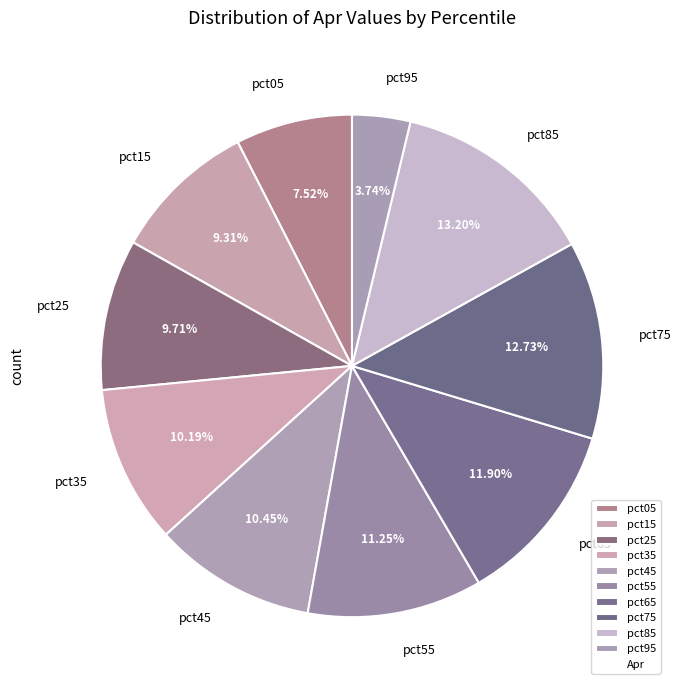

What is the smallest slice in the pie chart?

pct95